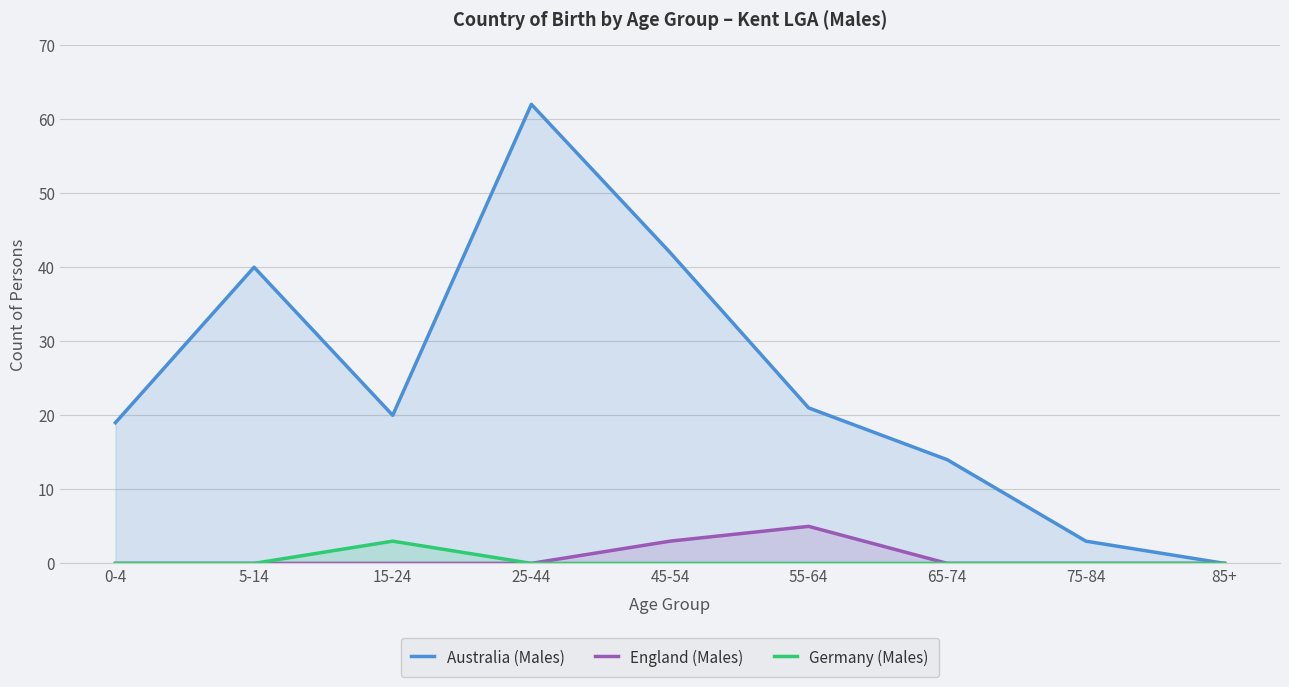

Rank the series by their maximum value, from lowest to highest.

Germany (Males), England (Males), Australia (Males)